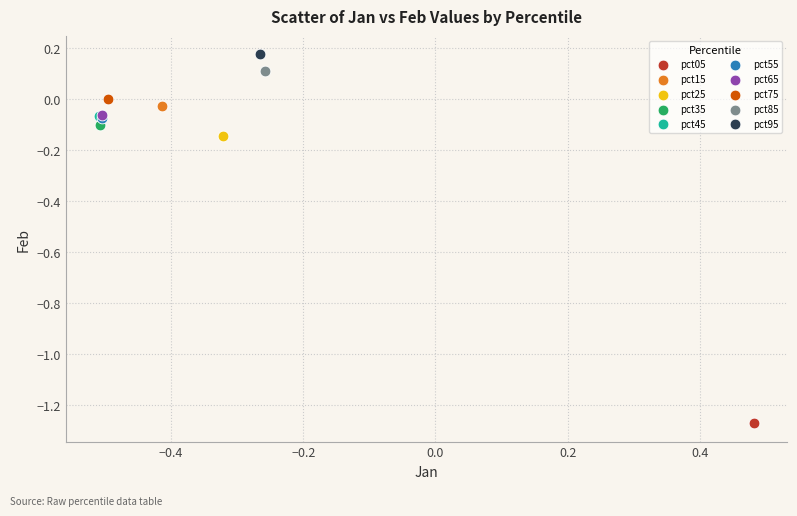

What are all the series names shown in the legend?

pct05, pct15, pct25, pct35, pct45, pct55, pct65, pct75, pct85, pct95